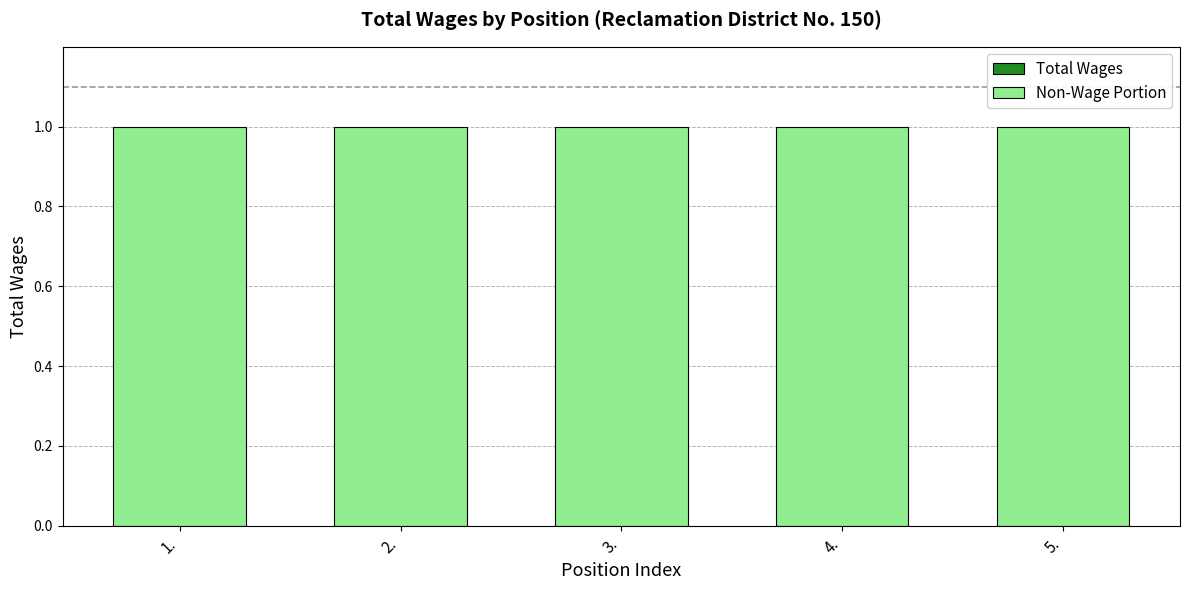

Which category has the lowest value across all series?

1.